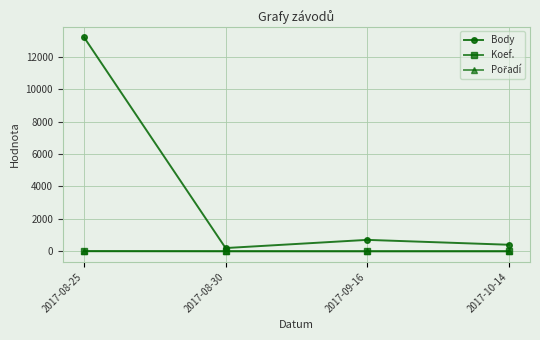

Count the number of data series in this chart.

3